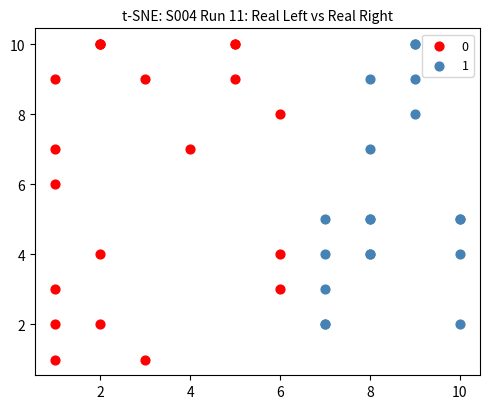

What are all the series names shown in the legend?

0, 1